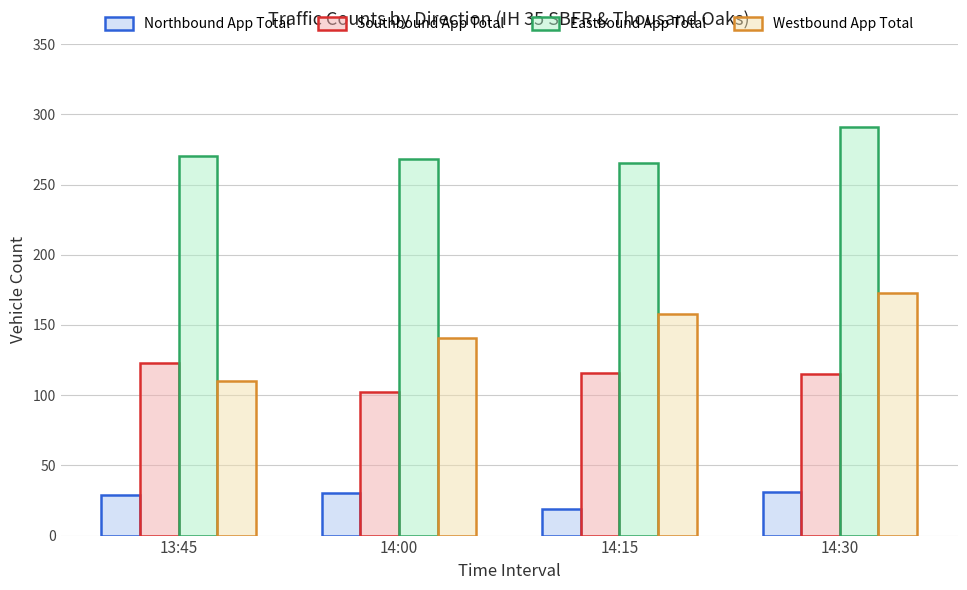

Read the Westbound App Total value at 14:15, to the nearest 5.

160